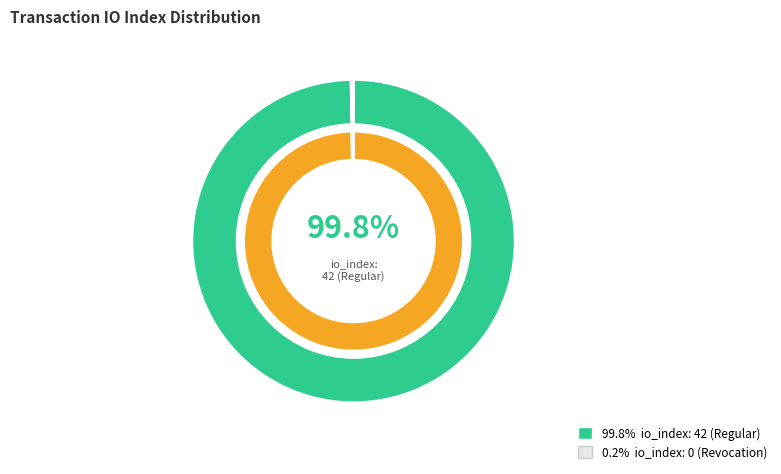

How many slices are in this pie chart?

2